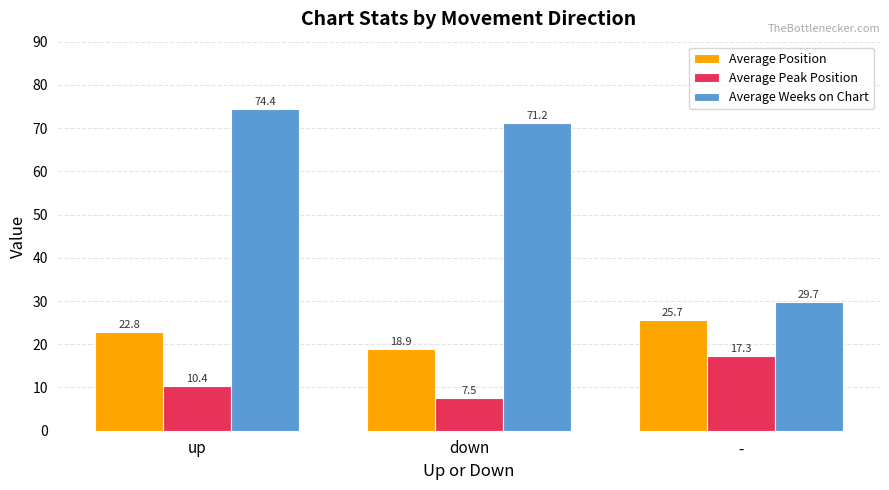

What are all the series names shown in the legend?

Average Position, Average Peak Position, Average Weeks on Chart